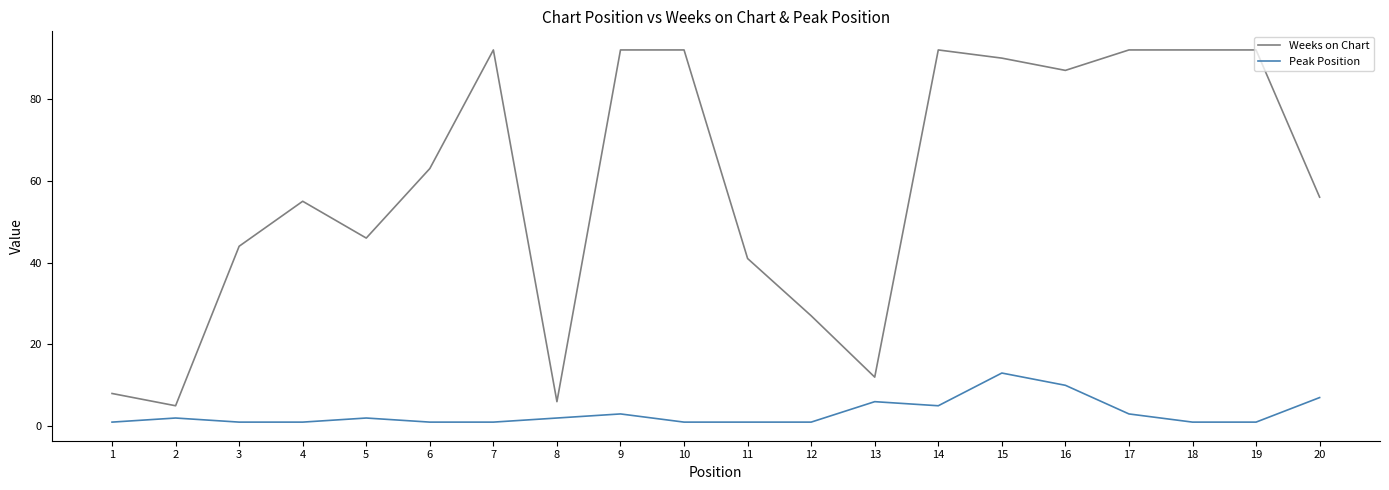

Rank the series by their average value, from highest to lowest.

Weeks on Chart, Peak Position